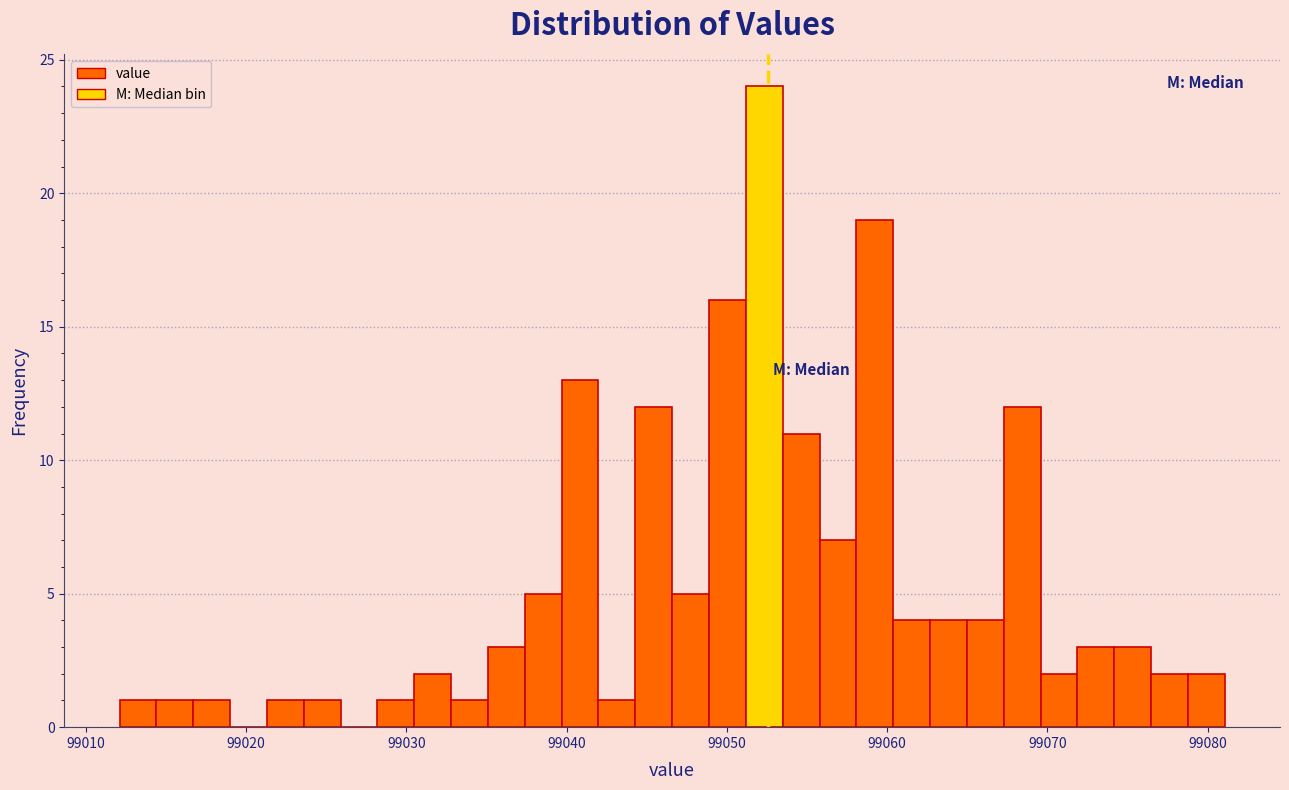

Read against the x-axis, roughly where is the centre of the tallest bar?

99052